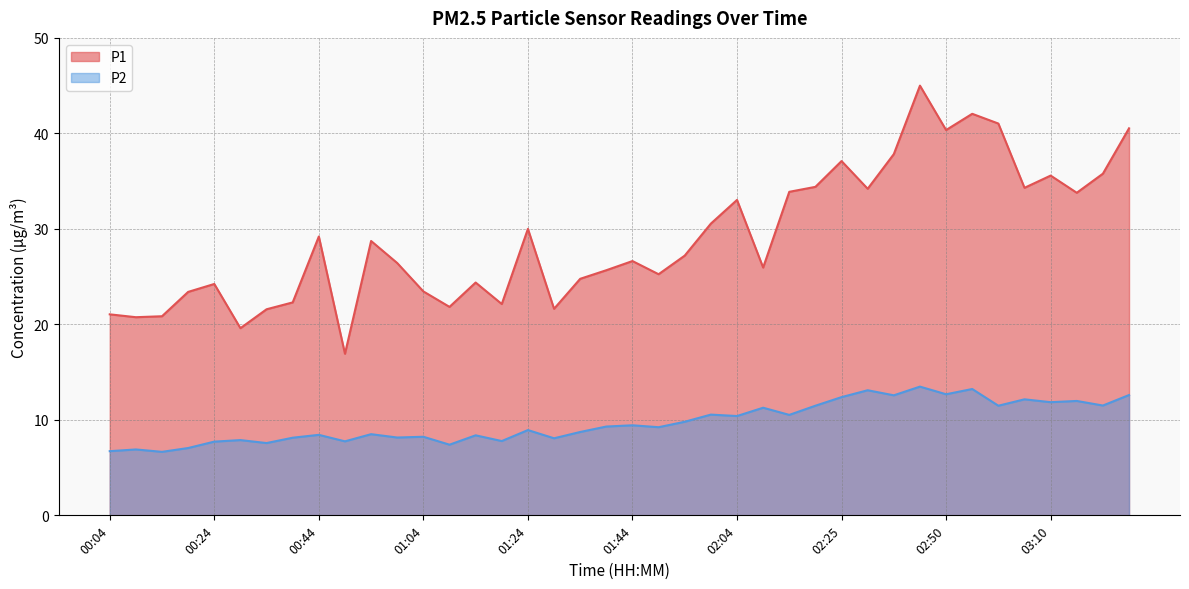

What is the label of the 14th point from the right?

02:15